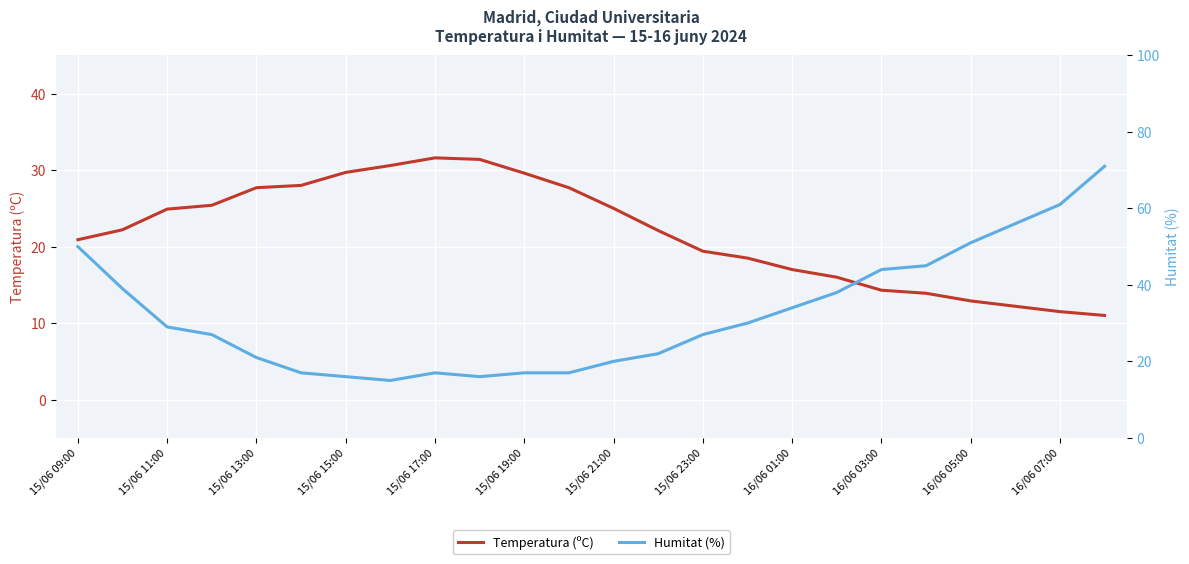

The Temperatura (ºC) series shows 29.6 at 15/06 19:00. True or false?

True